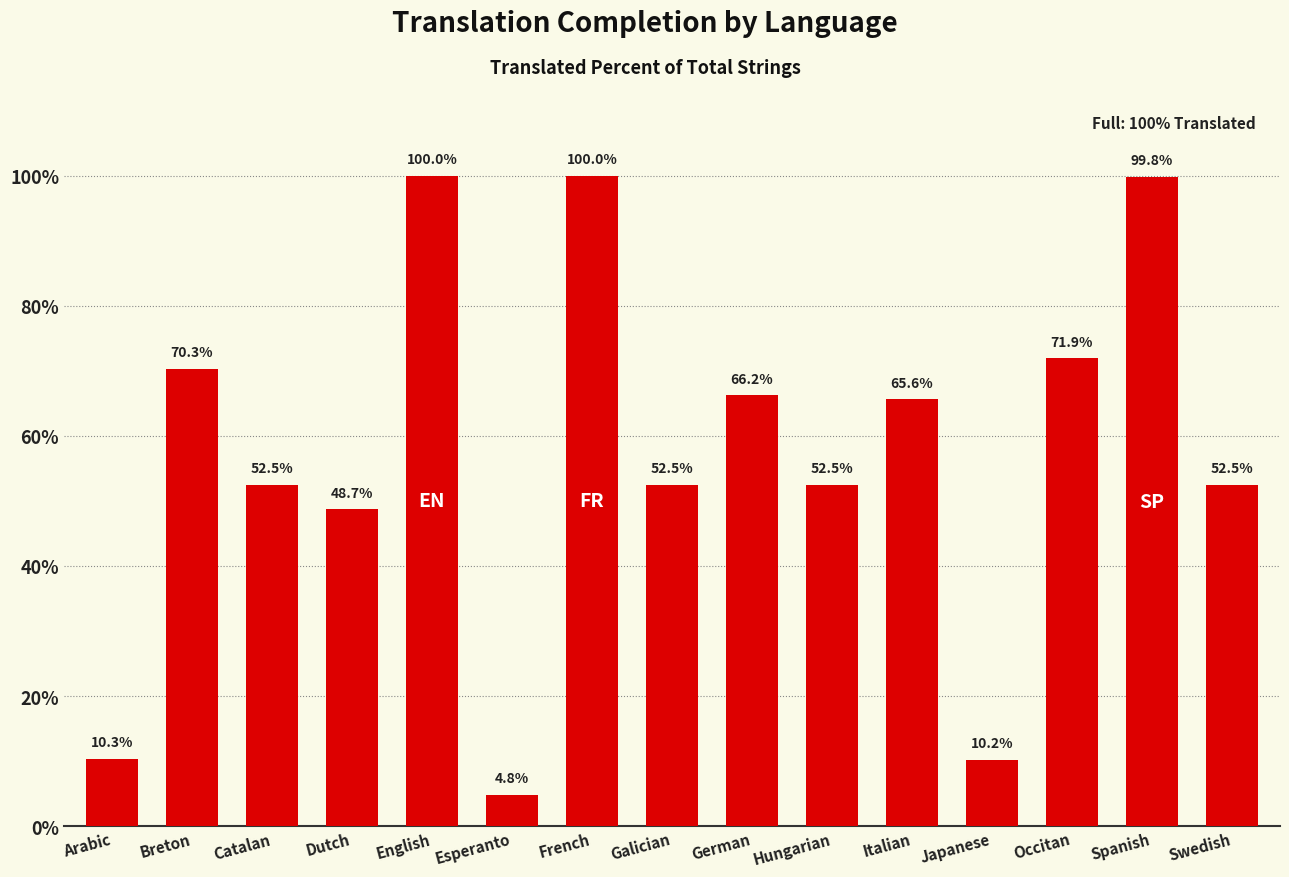

The value at Hungarian is 52.5. True or false?

True